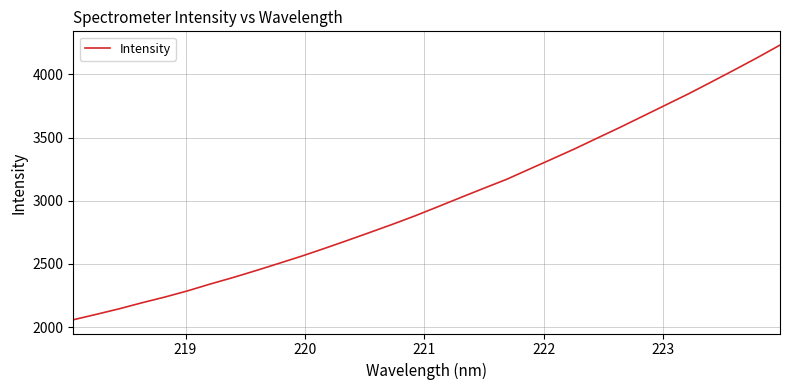

What is the difference between the maximum and minimum values?

2175.7